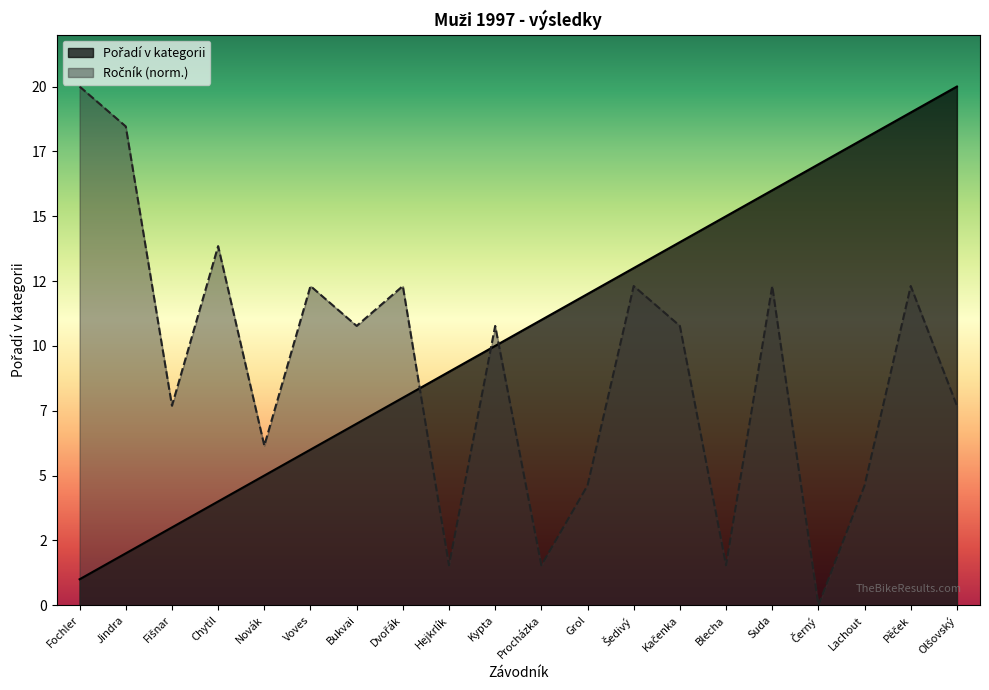

What are all the series names shown in the legend?

Pořadí v kategorii, Ročník